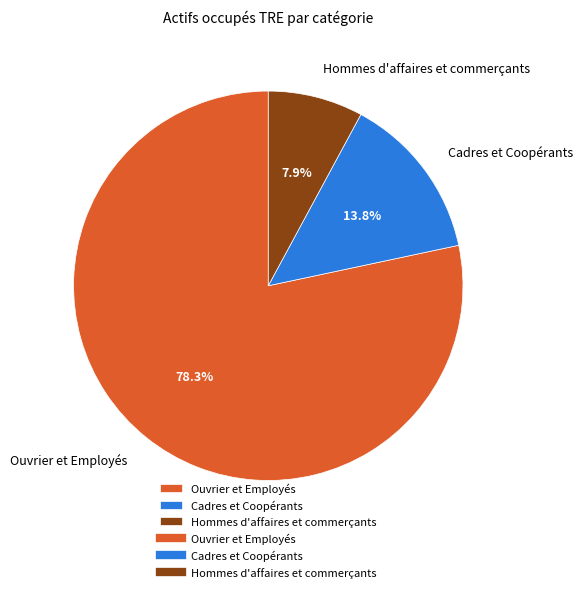

What percentage is NOT represented by Cadres et Coopérants?

86.2%